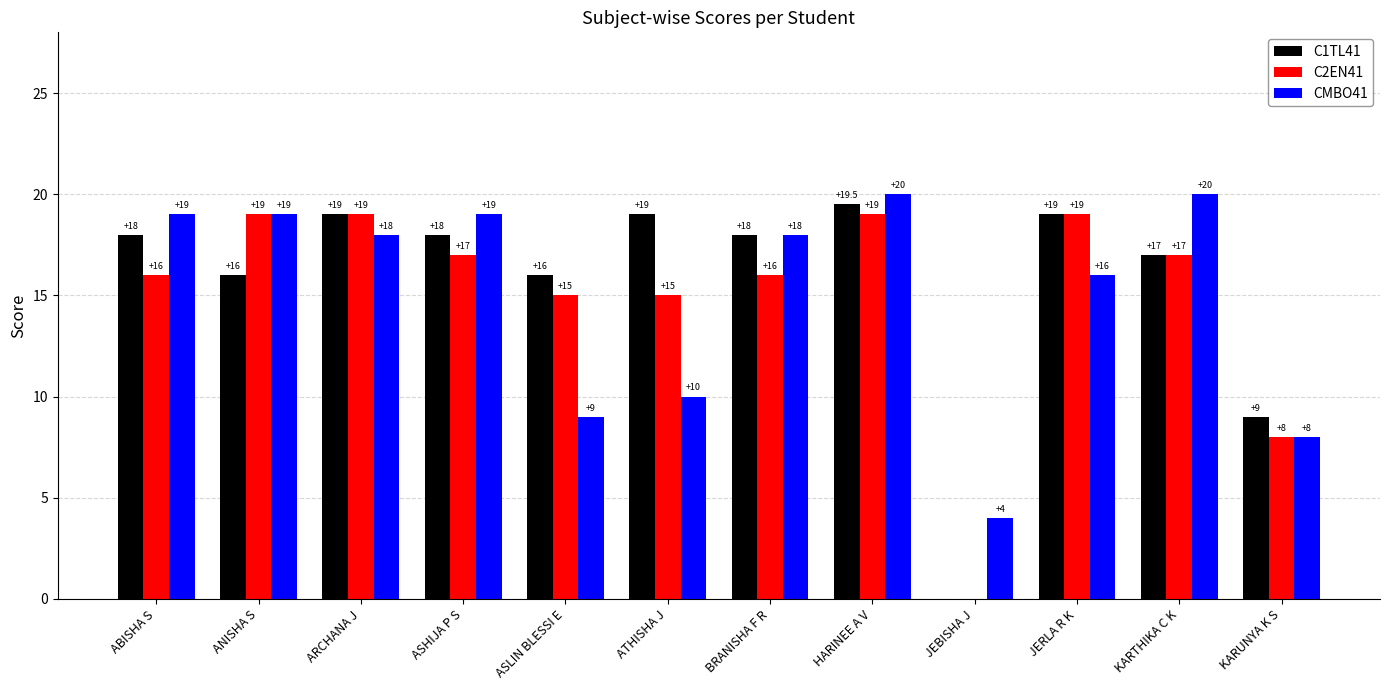

What is the difference between the CMBO41 values at ARCHANA J and ASLIN BLESSI E?

9.0